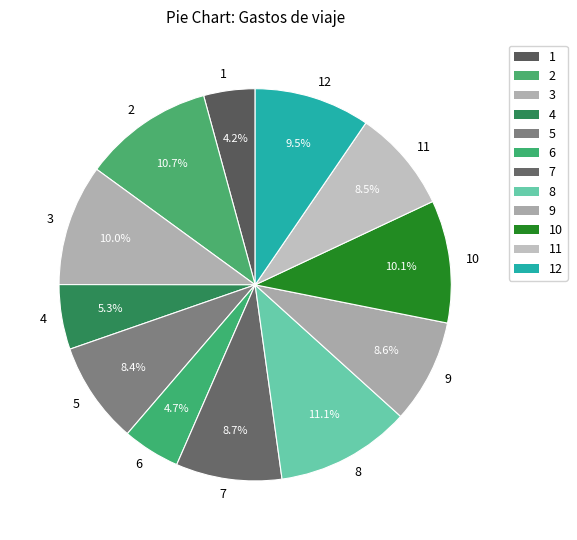

Does 8 account for over 50% of the chart?

No